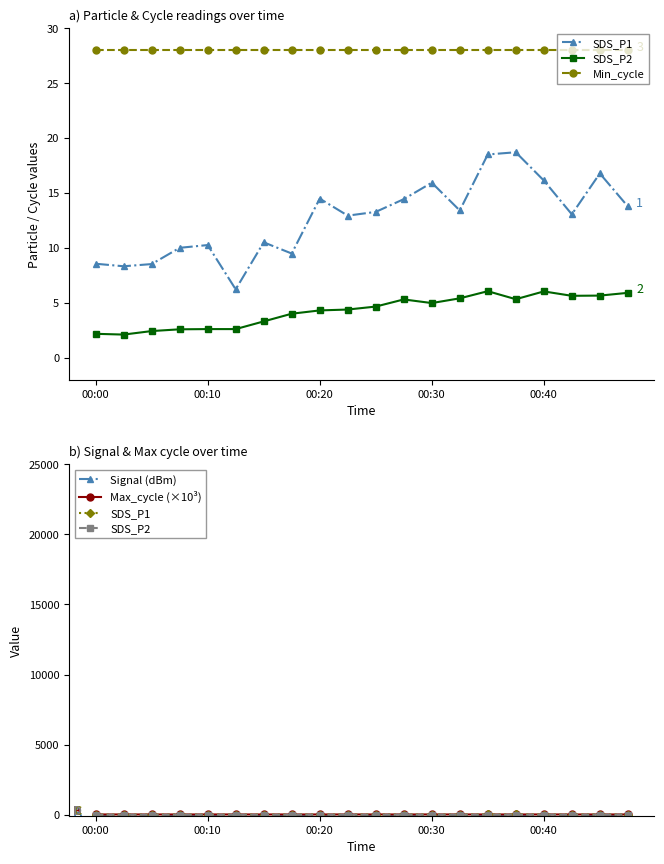

Which series has the largest total across all categories?

Min_cycle